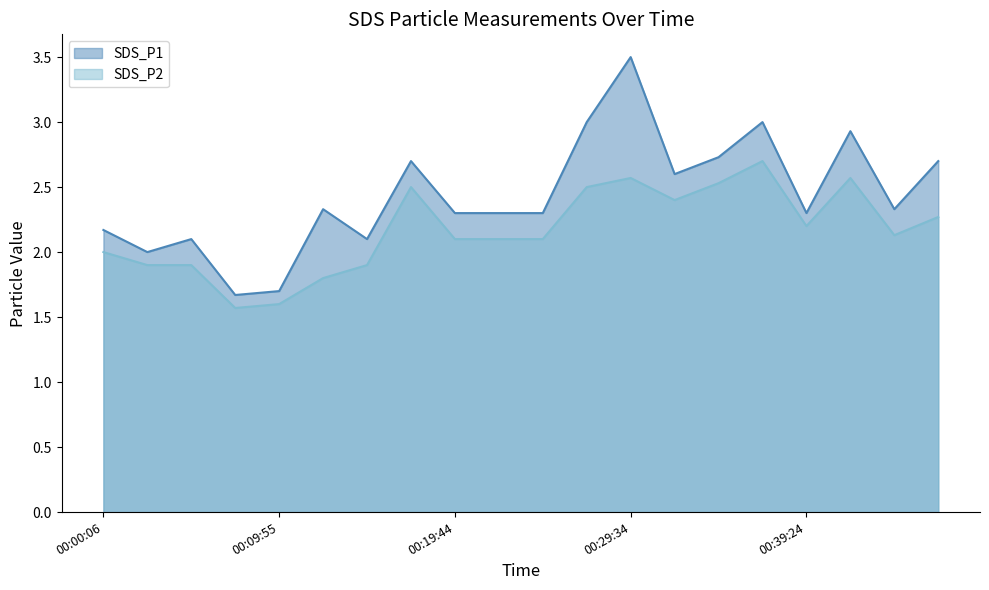

Is it true that SDS_P2 equals 2.1 at 2021/09/02 00:07:28?

False